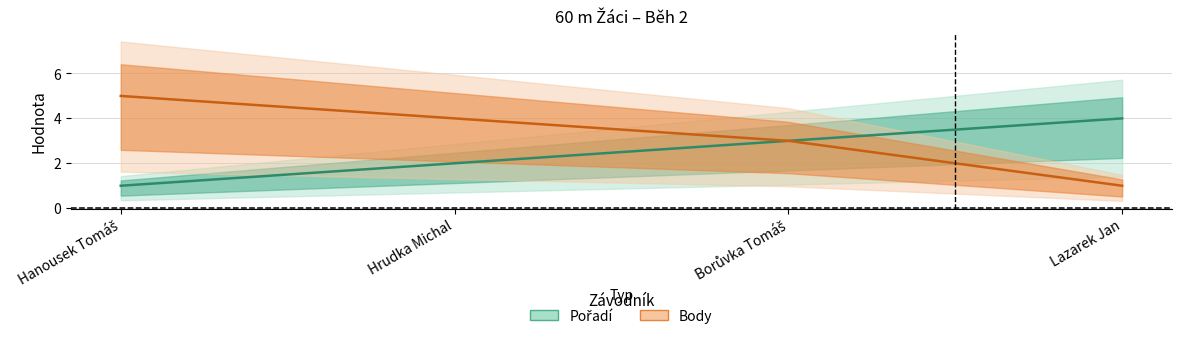

Where is Body nearest to the value 3?

Borůvka Tomáš